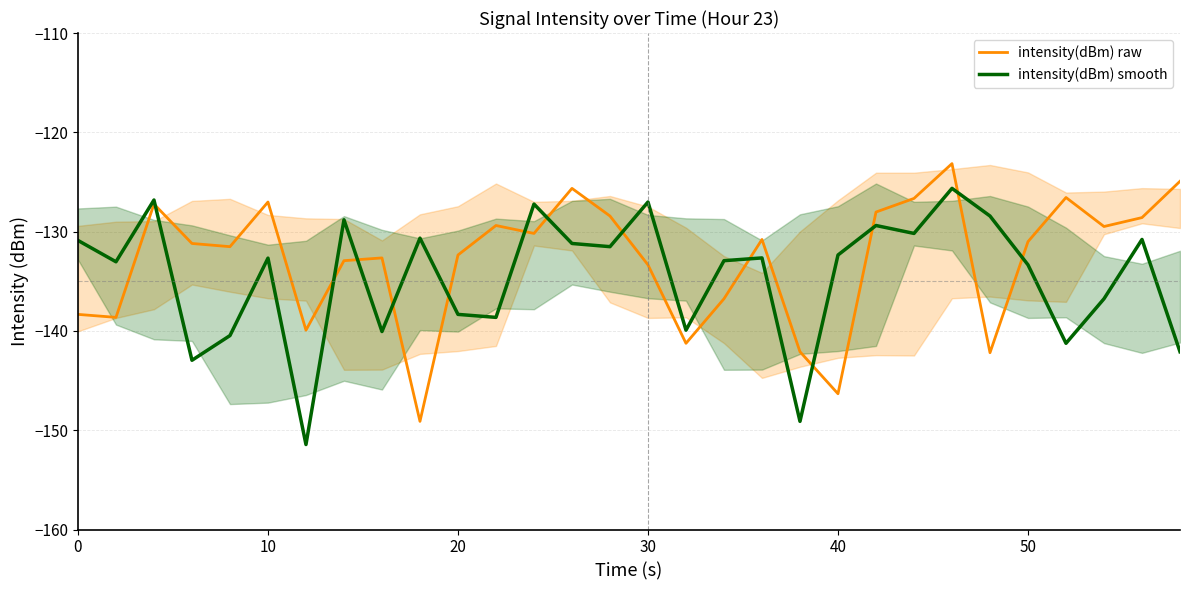

How many lines are shown in the chart?

2